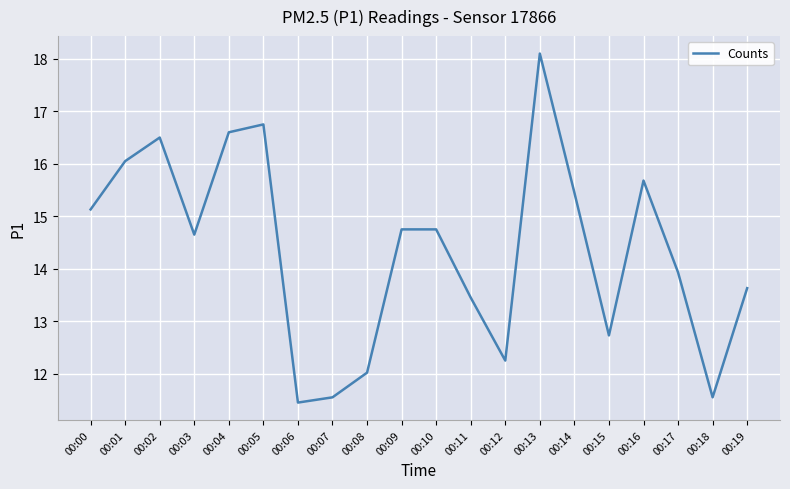

True or false: the data shows 11.6 at 00:18.

True